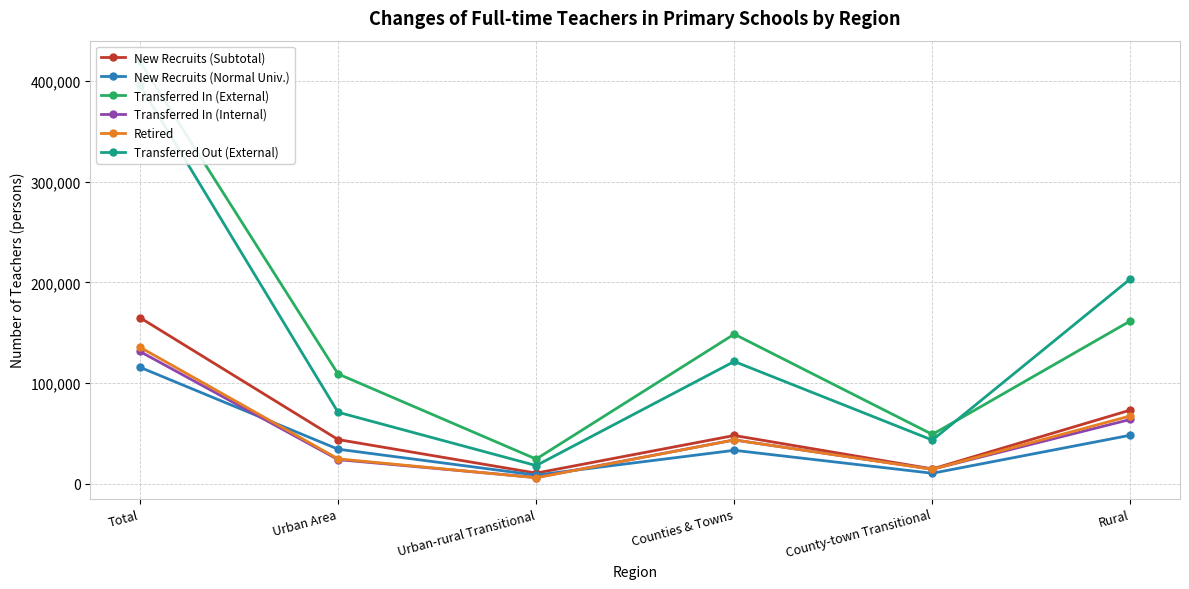

What is the sum of all Transferred Out (External) values?

853570